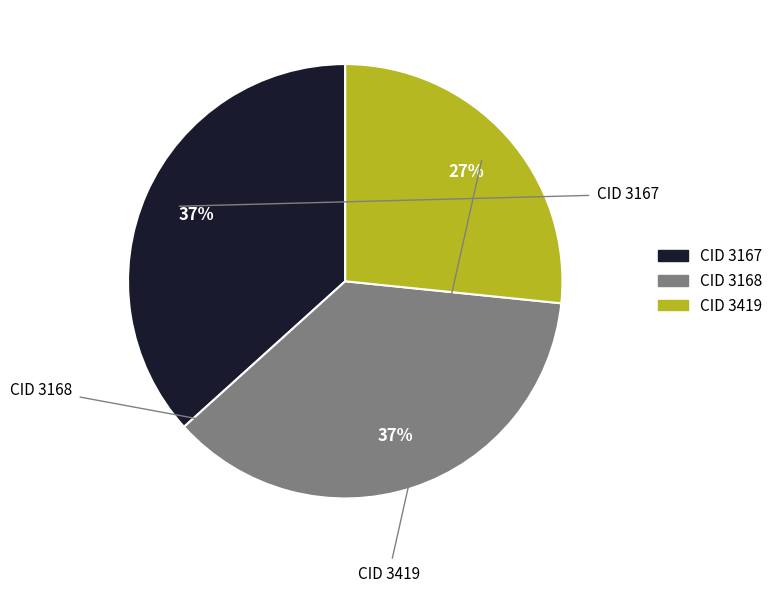

Is it true that CID 3167 is 37% of the pie?

True